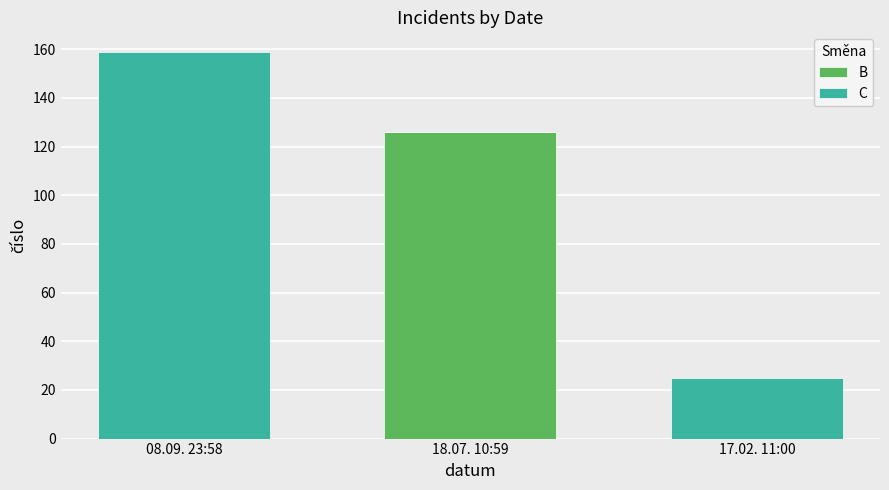

Which category has the highest value in the B series?

18.07. 10:59